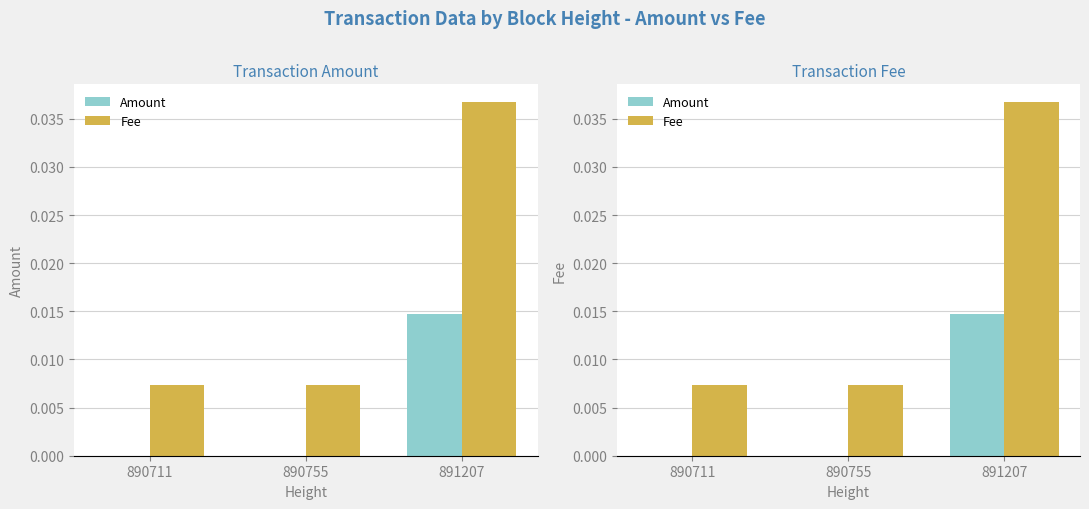

Rank the categories by Amount value from lowest to highest.

890711, 890755, 891207